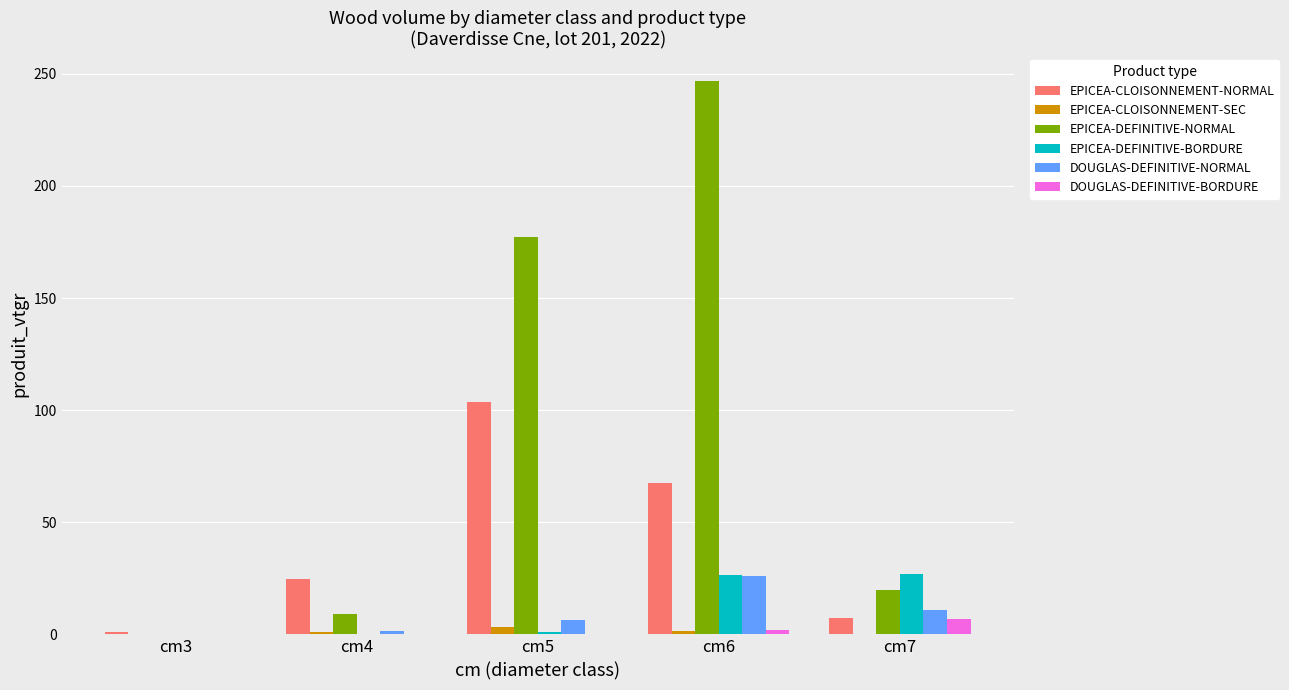

Is it true that EPICEA-DEFINITIVE-BORDURE equals 26.8 at cm7?

True